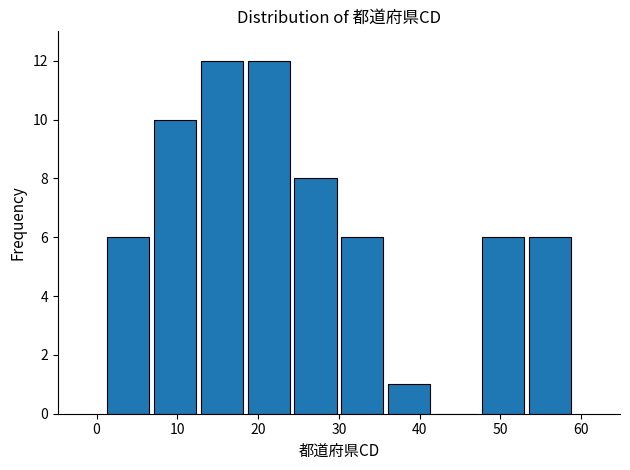

Reading left to right, transcribe this chart: for each bar, give the range it covers on the x-axis and its height. Neither the bar edges nor the heights are printed on the chart, so give them approximately, as read against the axes.

1.0 to 6.8: 6
6.8 to 12.6: 10
12.6 to 18.4: 12
18.4 to 24.2: 12
24.2 to 30.0: 8
30.0 to 35.8: 6
35.8 to 41.6: 1
41.6 to 47.4: 0
47.4 to 53.2: 6
53.2 to 59.0: 6